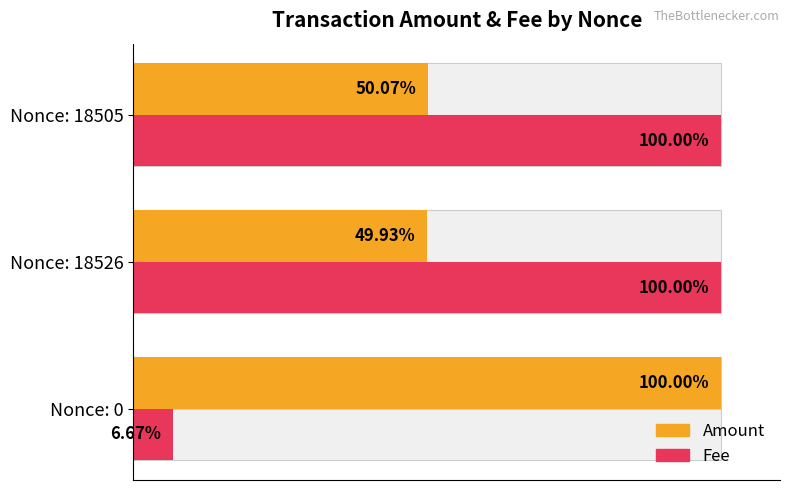

What are all the series names shown in the legend?

Amount, Fee